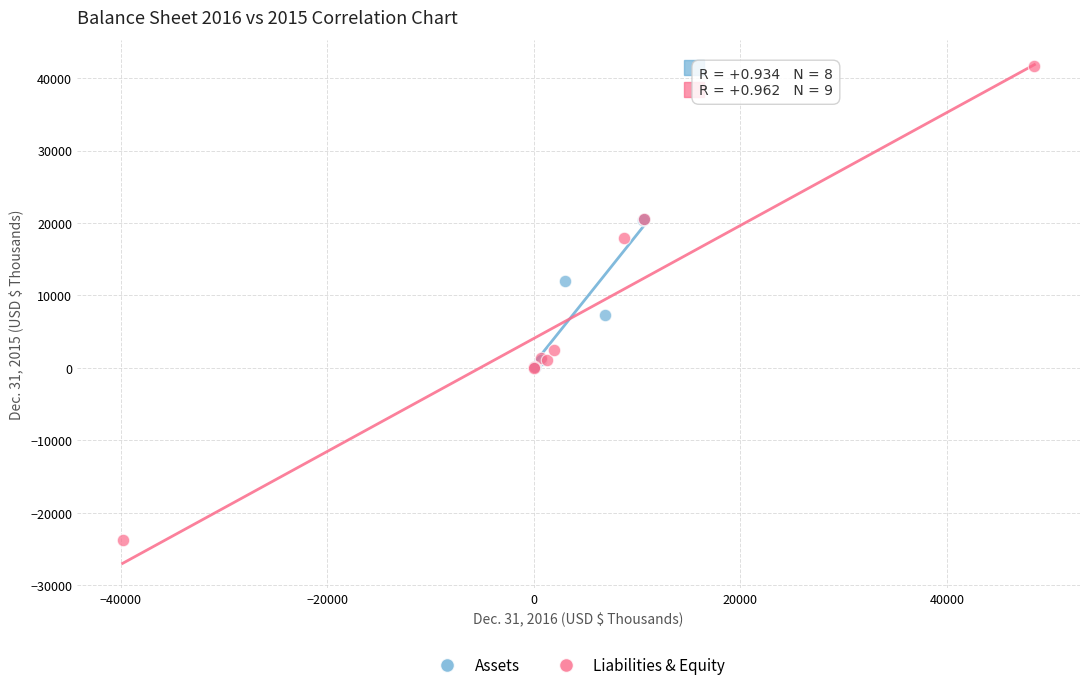

Which series has the largest Y range (max minus min)?

Liabilities & Equity